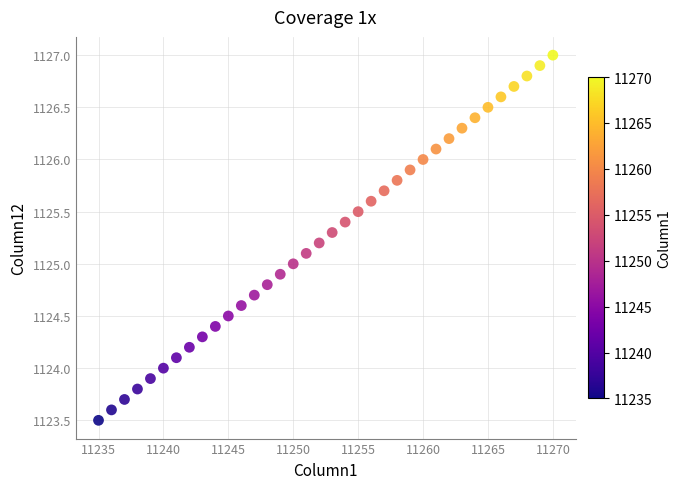

What is the range of Y values (max minus min)?

3.5